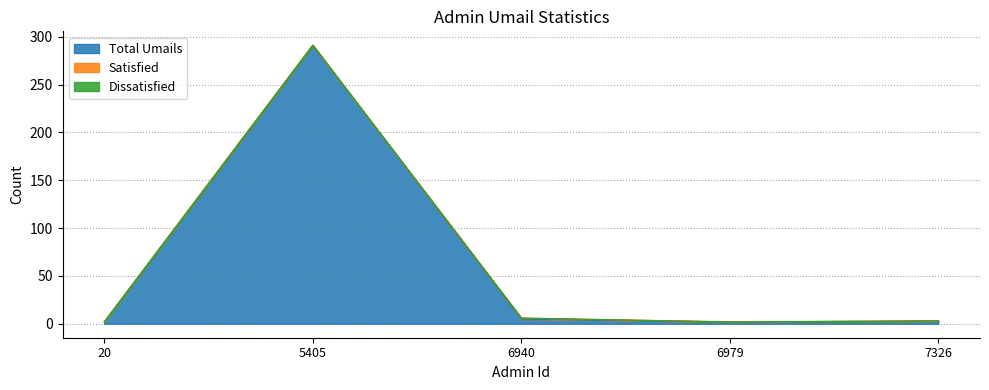

Where is the first local minimum for Total Umails?

6979